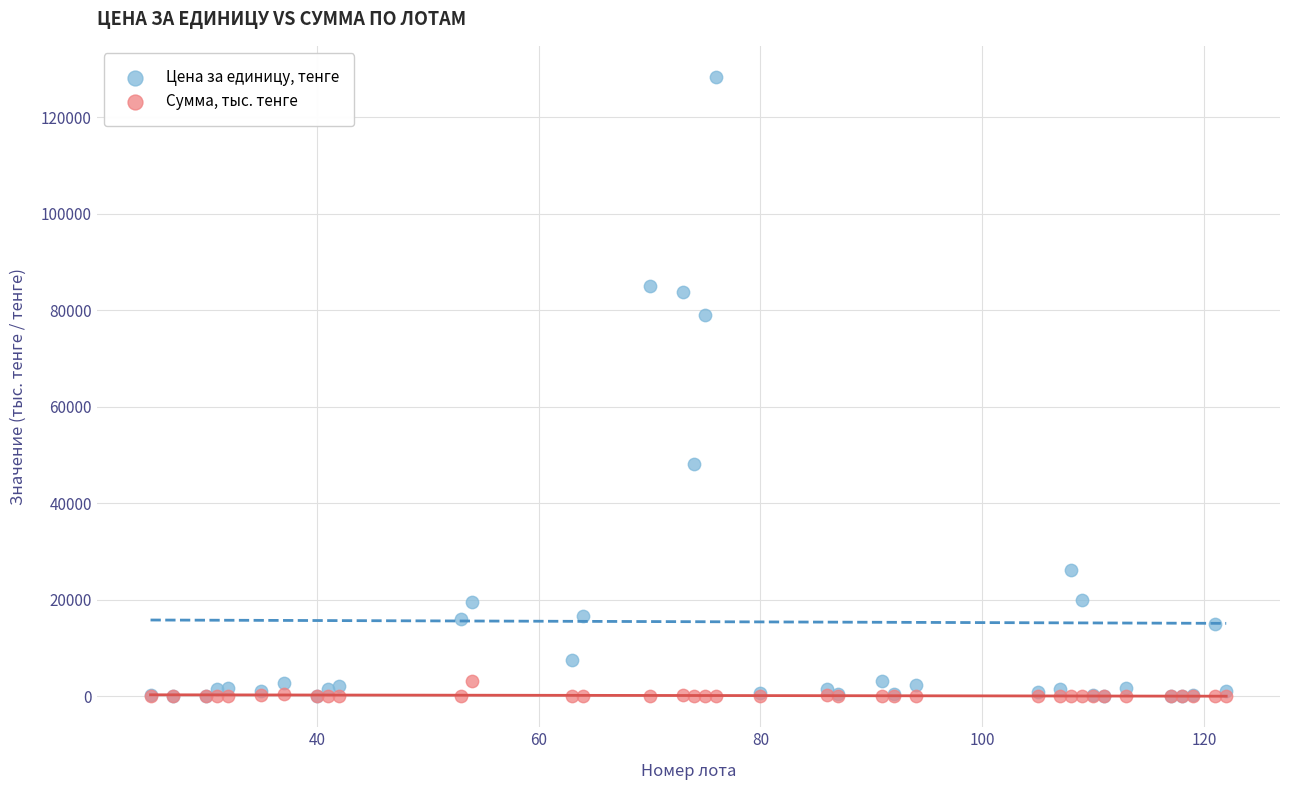

What are all the series names shown in the legend?

Цена за единицу, тенге, Сумма, тыс. тенге